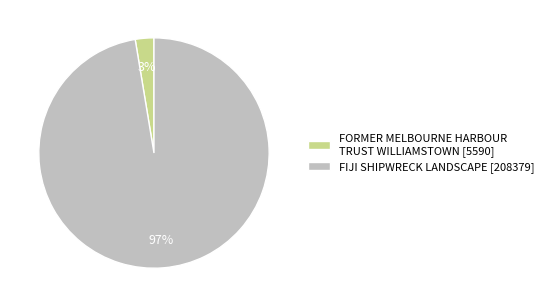

Which category has the smallest portion of the pie?

FORMER MELBOURNE HARBOUR TRUST WILLIAMSTOWN